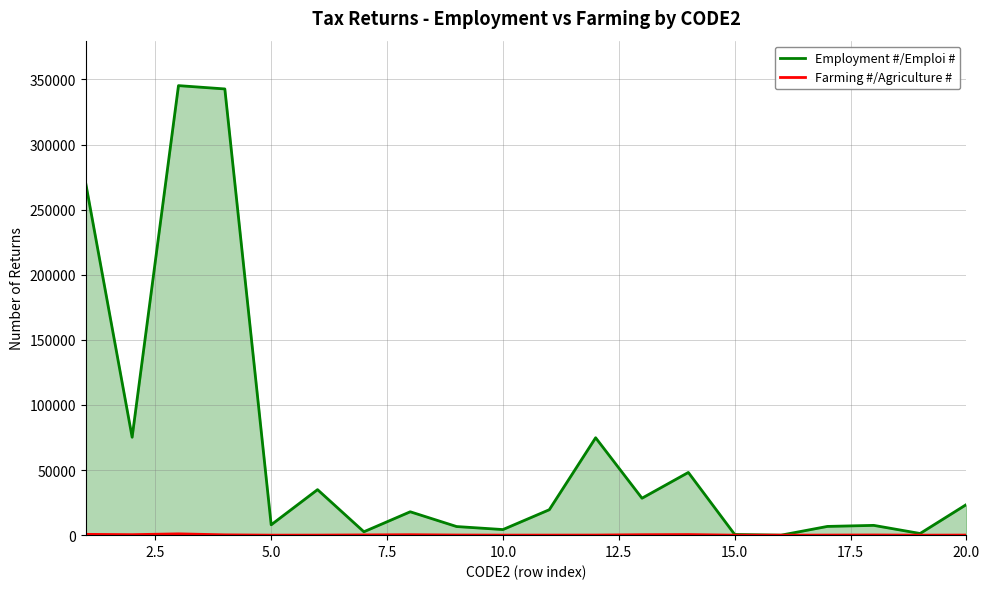

What is the sum of all Employment #/Emploi # values?

1318170